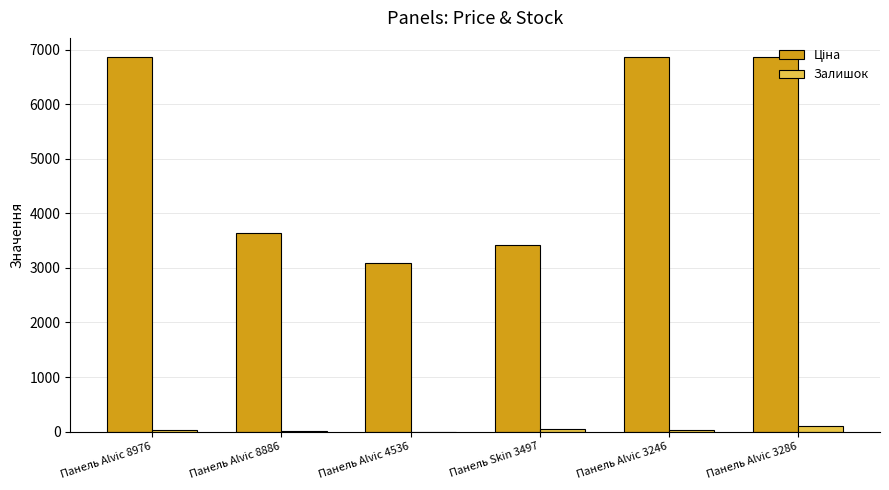

What is the sum of all Залишок values?

202.0